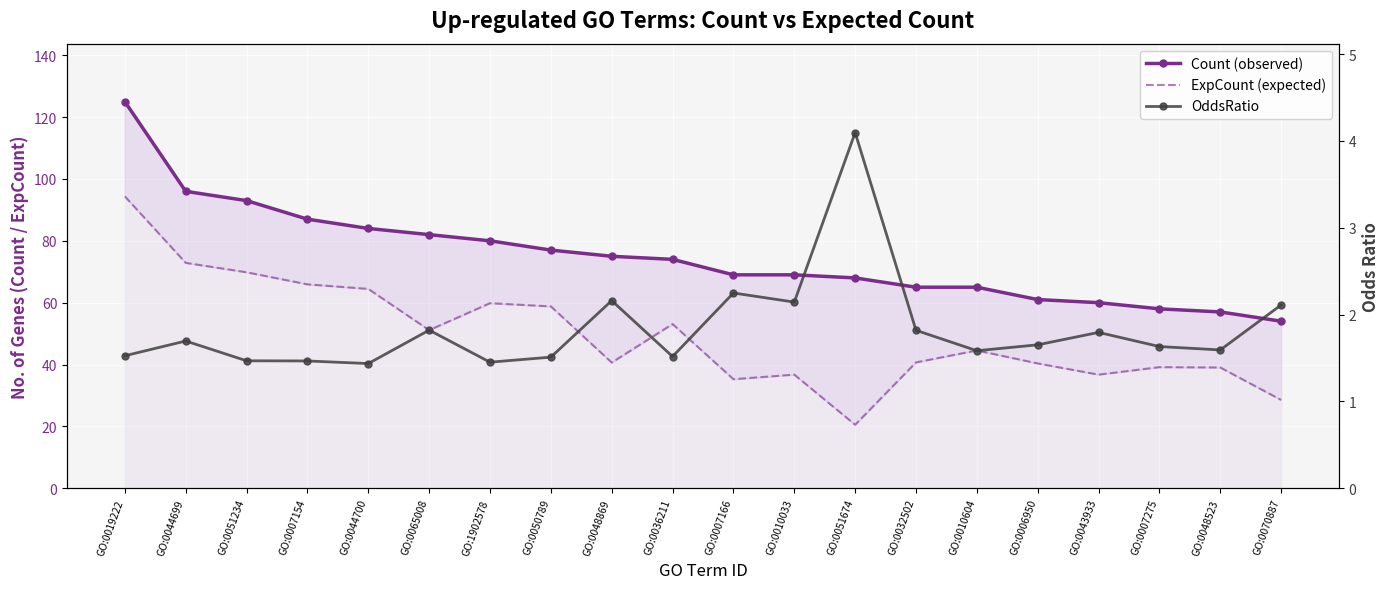

At which category does ExpCount (expected) reach its first local peak?

GO:1902578